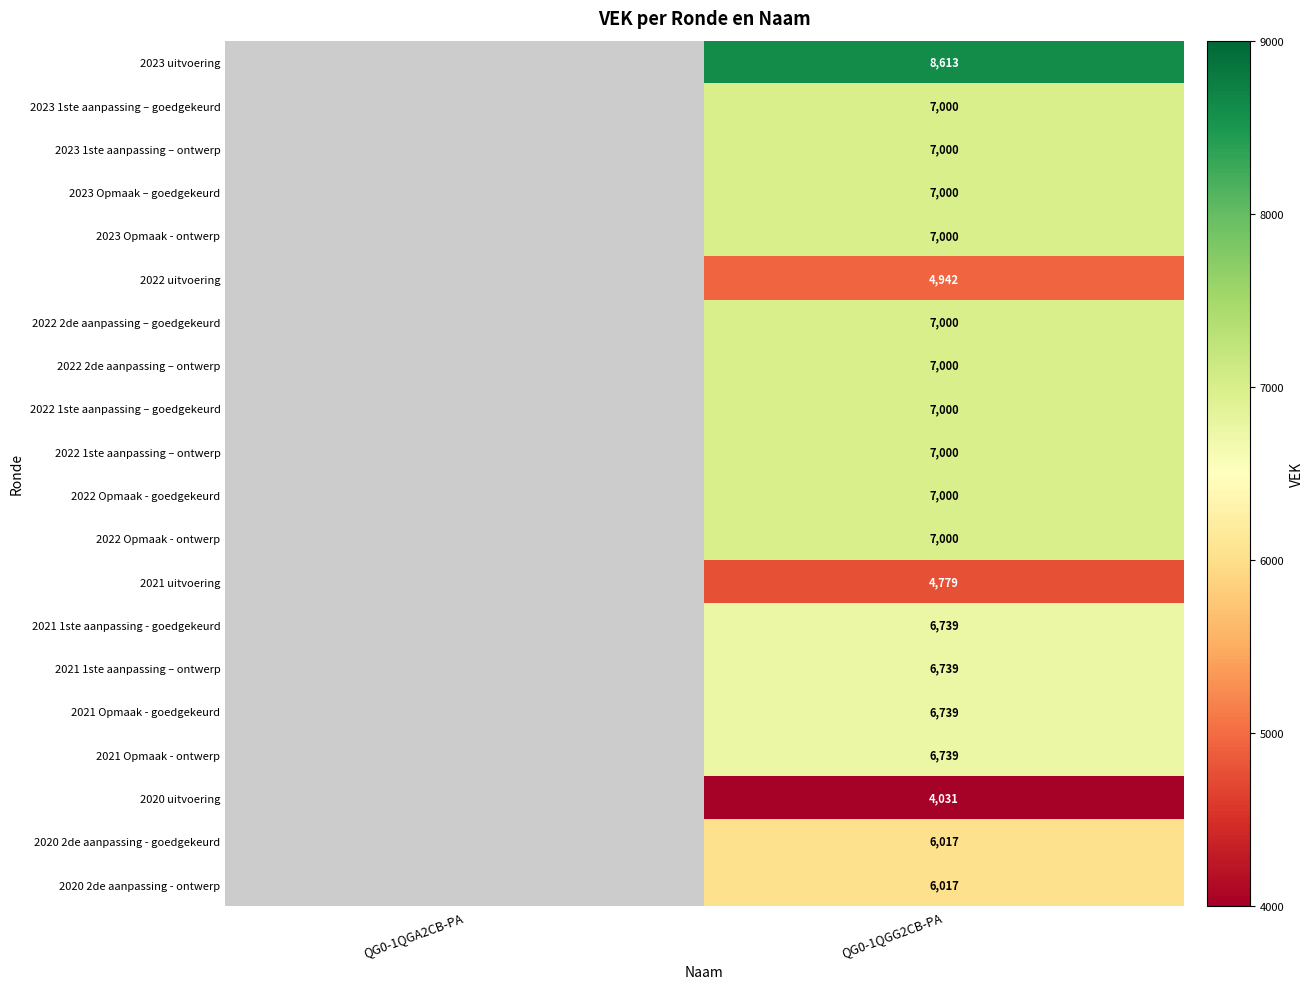

The 2022 2de aanpassing – ontwerp series shows 1939 at QG0-1QGG2CB-PA. True or false?

False